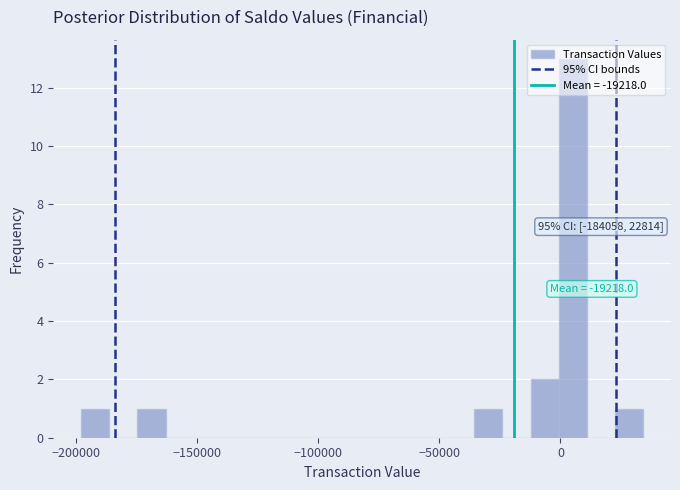

Read against the x-axis, roughly where is the centre of the tallest bar?

5000